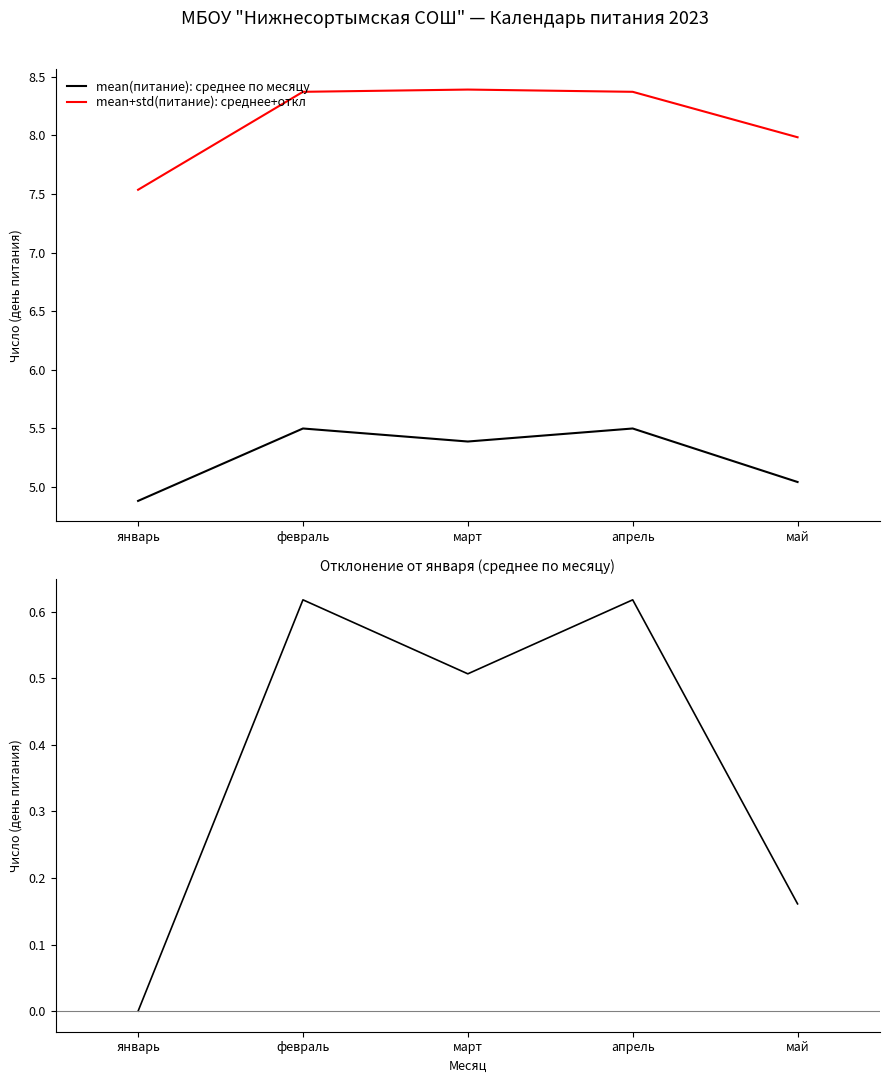

True or false: mean(питание) - январь has a value of 1.0 at апрель.

False